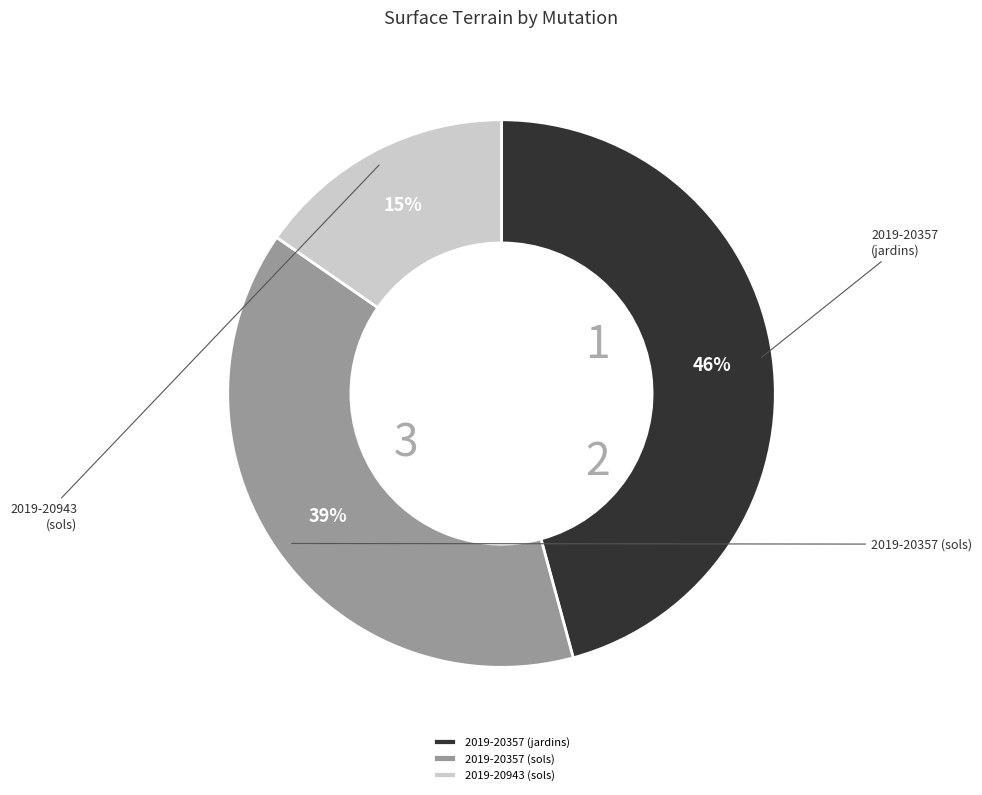

To the nearest percent, what is the difference between the largest and smallest slice percentages?

30%